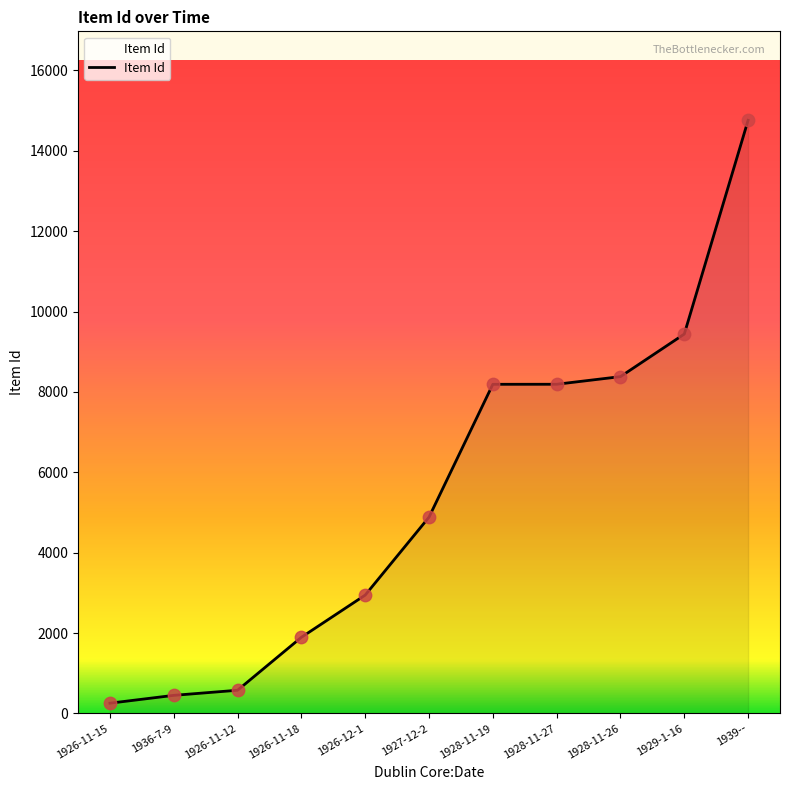

What is the ratio of the value at 1926-11-12 to the value at 1928-11-27?

0.1